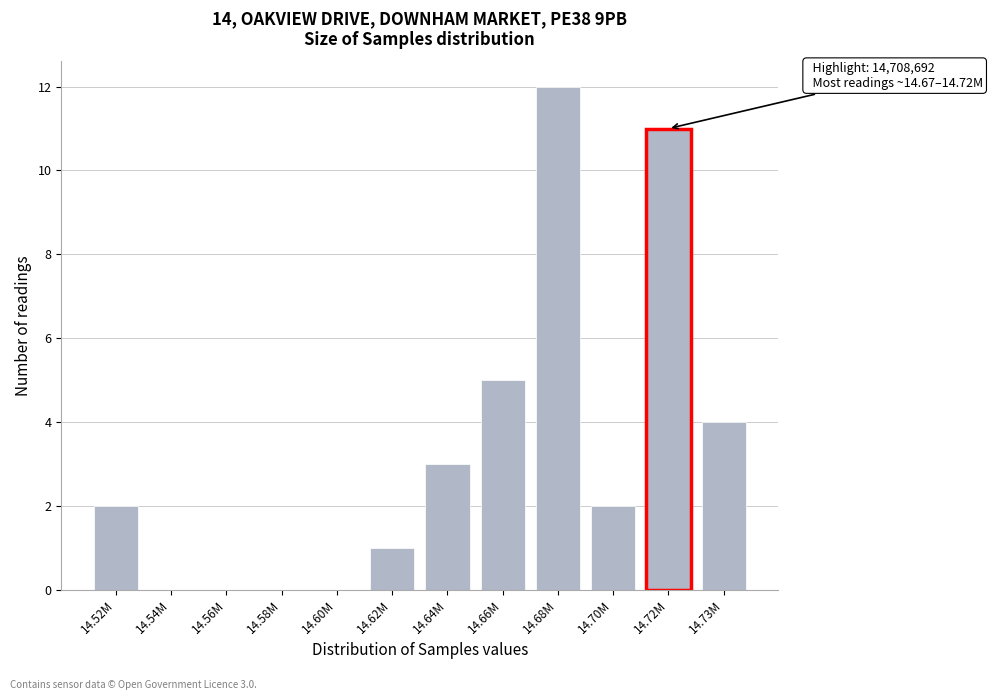

Reading left to right, what are all the values shown in this chart?

14.52M=2	14.54M=0	14.56M=0	14.58M=0	14.60M=0	14.62M=1	14.64M=3	14.66M=5	14.68M=12	14.70M=2	14.72M=11	14.73M=4